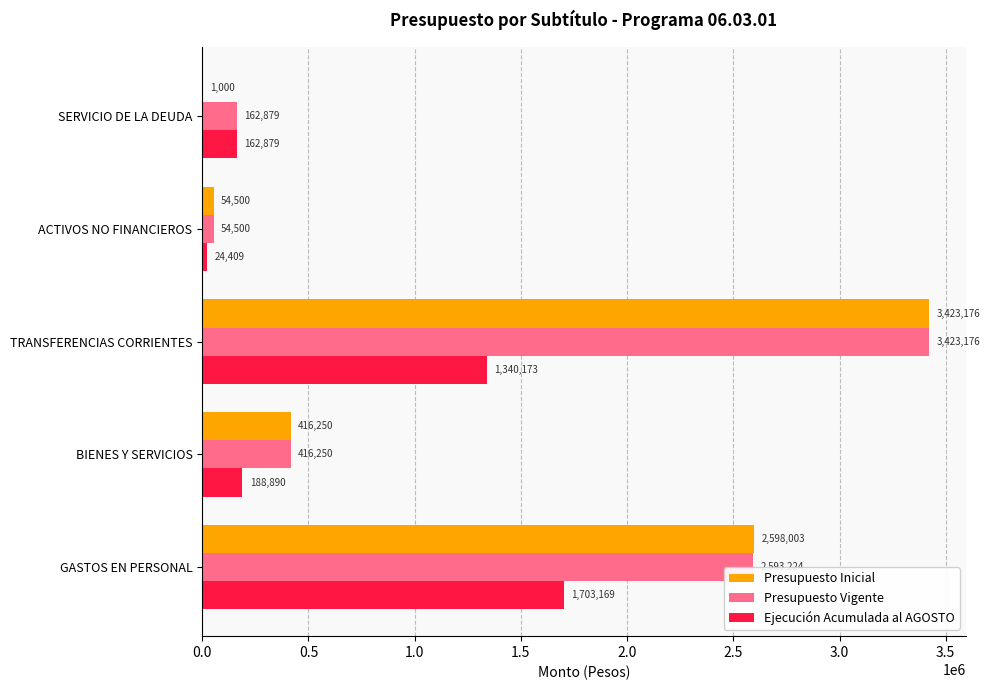

The value of Presupuesto Inicial at TRANSFERENCIAS CORRIENTES is 3423176. True or false?

True